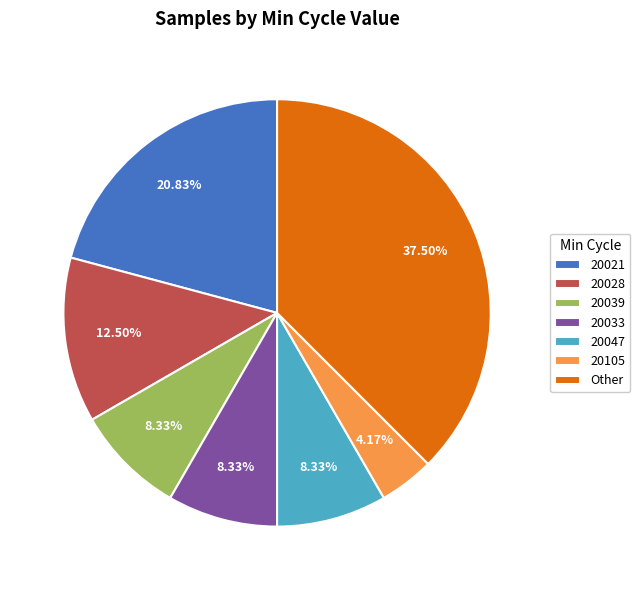

Is the sum of 20028 and 20105 greater than half?

No